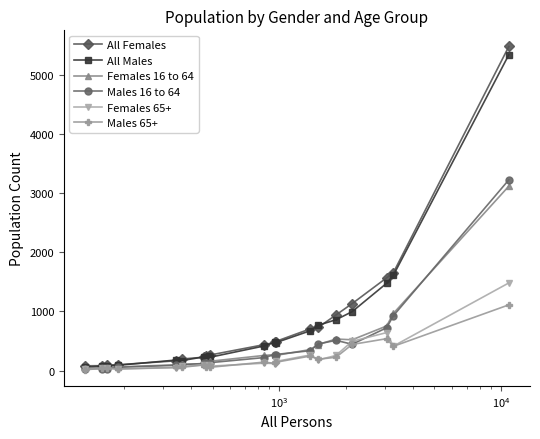

What is the value of the Males 16 to 64 point at the 5th from the left?

88